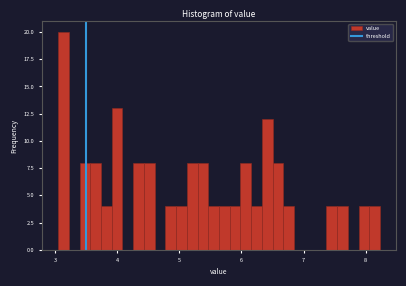

Around what value on the x-axis is the tallest bar? Give the approximate position of its centre, as read against the axis.

3.1